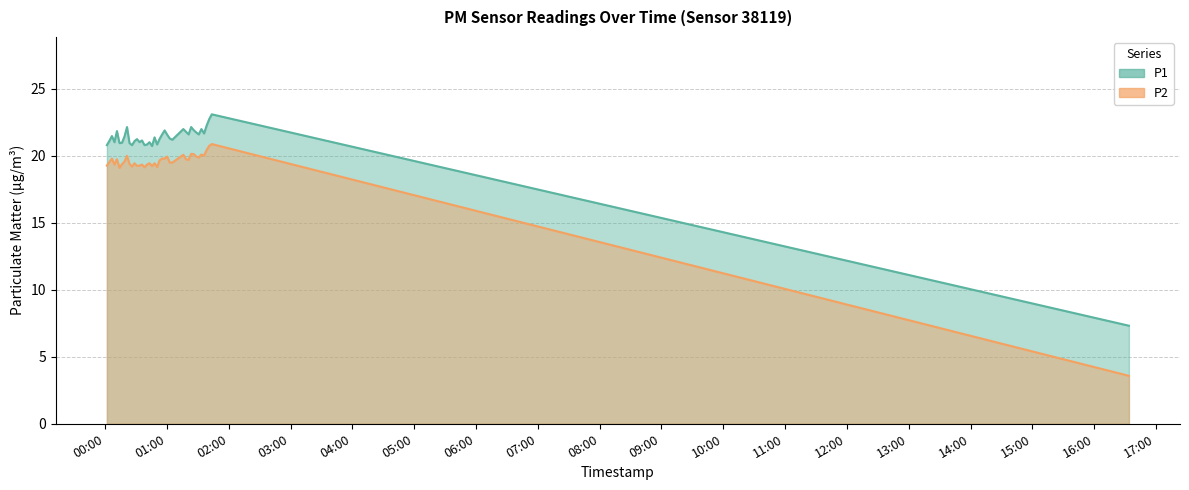

What is the highest value of the P2 series?

20.9